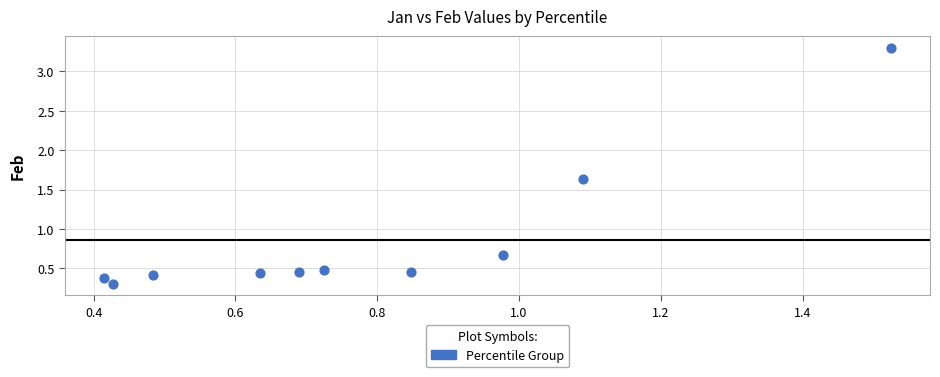

What Y value in the scatter plot is closest to 1?

0.7